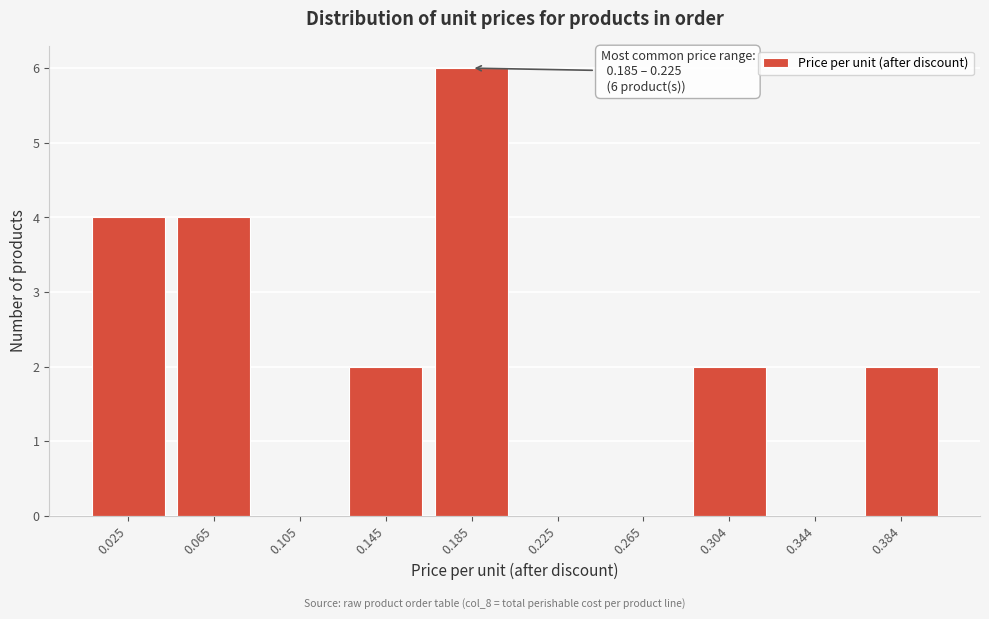

Reading left to right, list all the values displayed in this chart.

0.025=4	0.065=4	0.105=0	0.145=2	0.185=6	0.225=0	0.265=0	0.304=2	0.344=0	0.384=2